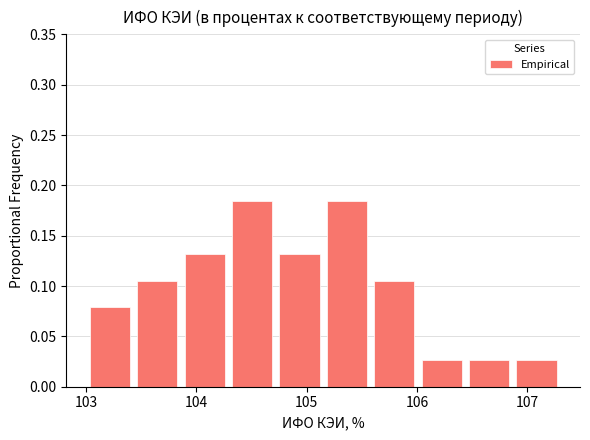

What is the height of the bar covering 103.43 to 103.86 on the x-axis? Neither the bar edges nor the heights are printed on the chart, so give them approximately, as read against the axes.

0.105